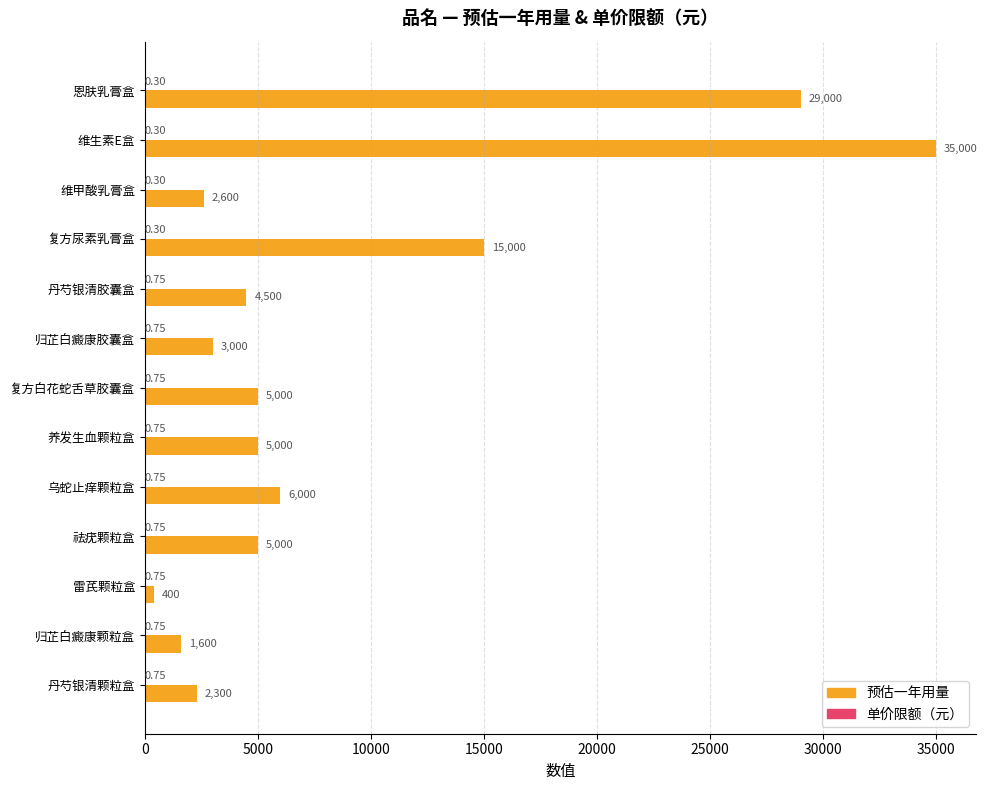

At which category is the sum across all series the highest?

维生素E盒